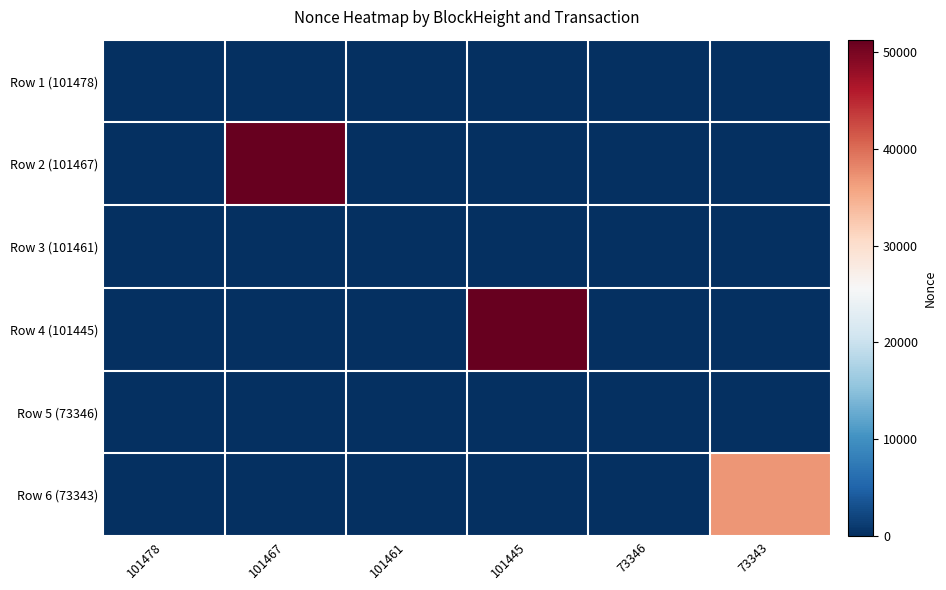

Reading left to right, extract all data points from this chart.

Row 1 (101478): 101478=2	101467=0	101461=0	101445=0	73346=0	73343=0
Row 2 (101467): 101478=0	101467=51253	101461=0	101445=0	73346=0	73343=0
Row 3 (101461): 101478=0	101467=0	101461=1	101445=0	73346=0	73343=0
Row 4 (101445): 101478=0	101467=0	101461=0	101445=51241	73346=0	73343=0
Row 5 (73346): 101478=0	101467=0	101461=0	101445=0	73346=0	73343=0
Row 6 (73343): 101478=0	101467=0	101461=0	101445=0	73346=0	73343=36910